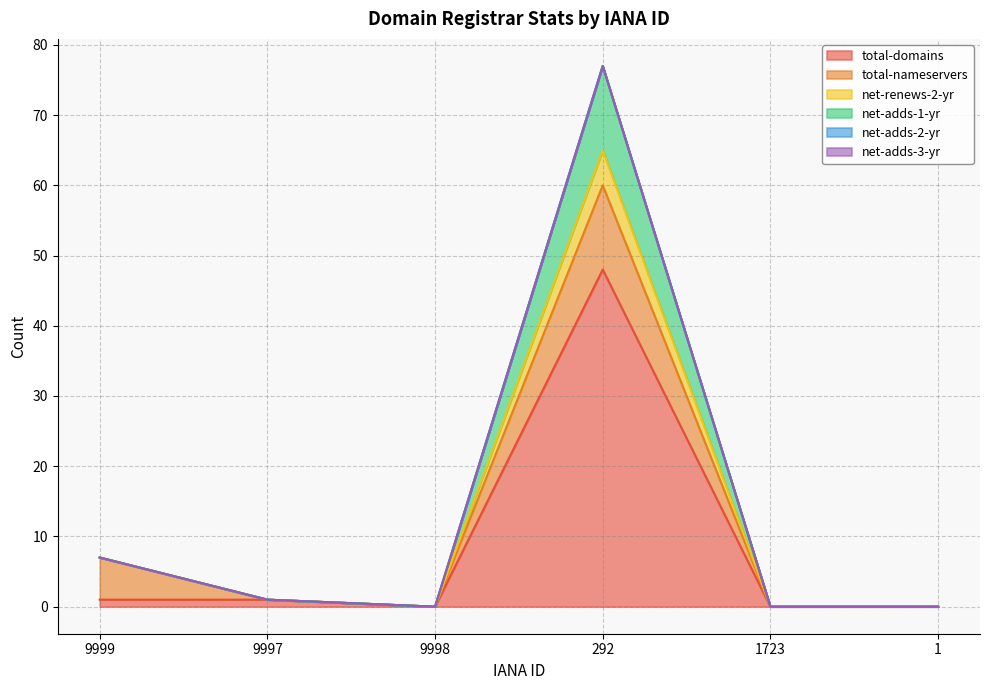

What is the difference between the maximum and minimum values in the total-domains series?

48